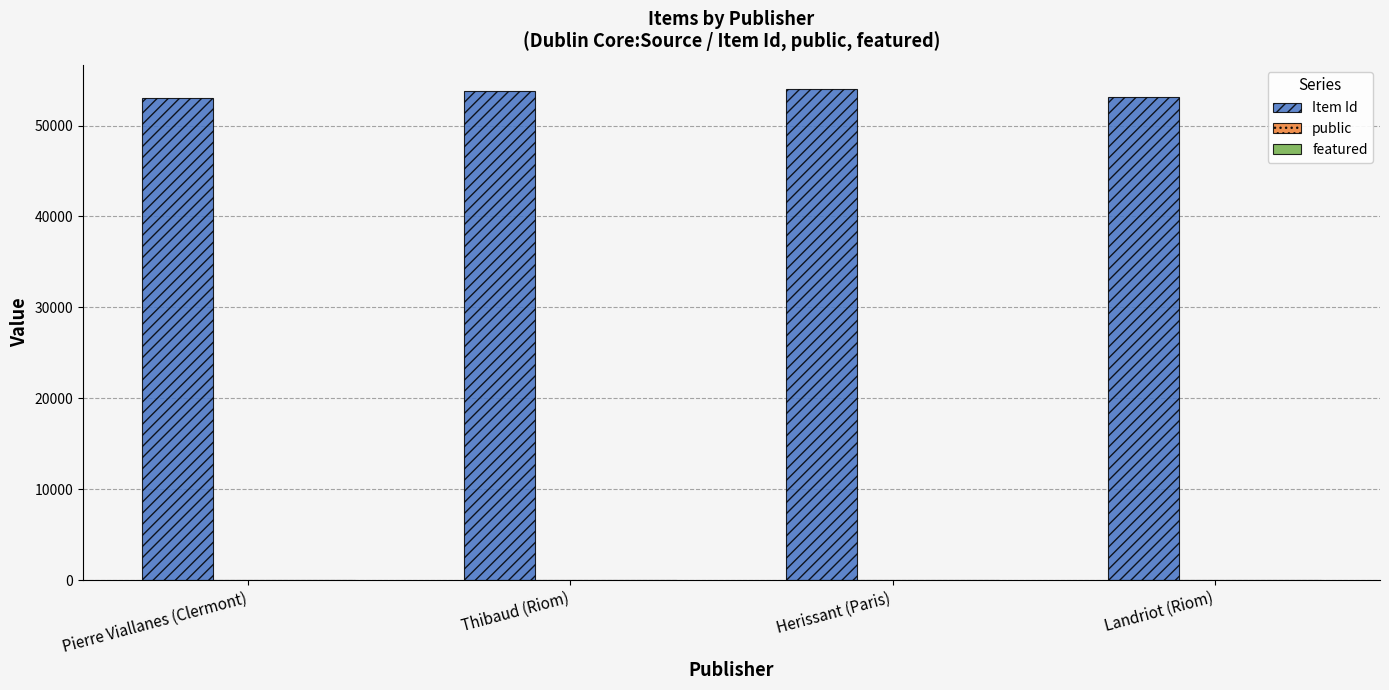

Is it true that Item Id equals 53182 at Landriot (Riom)?

True